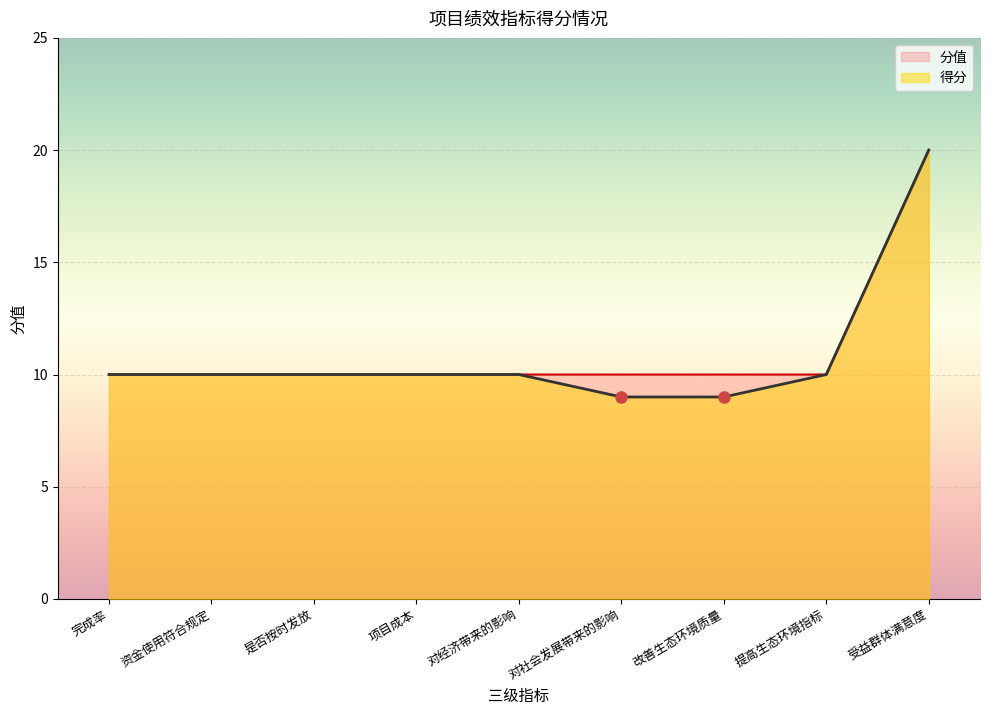

What is the label of the 3rd point from the left?

是否按时发放